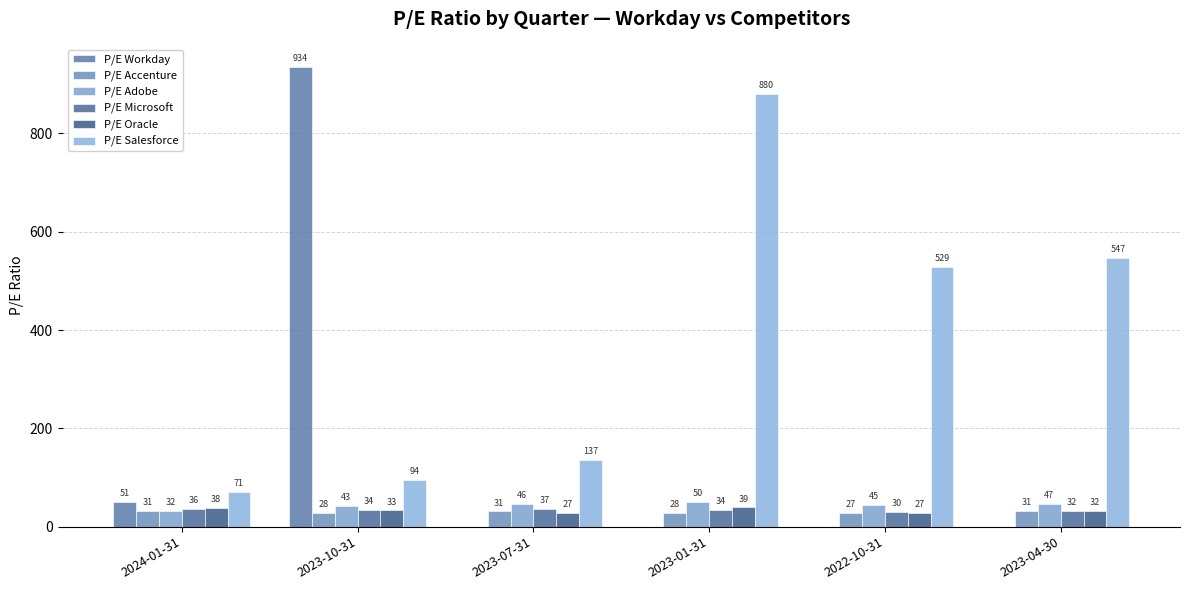

What are all the series names shown in the legend?

P/E Workday, P/E Accenture, P/E Adobe, P/E Microsoft, P/E Oracle, P/E Salesforce